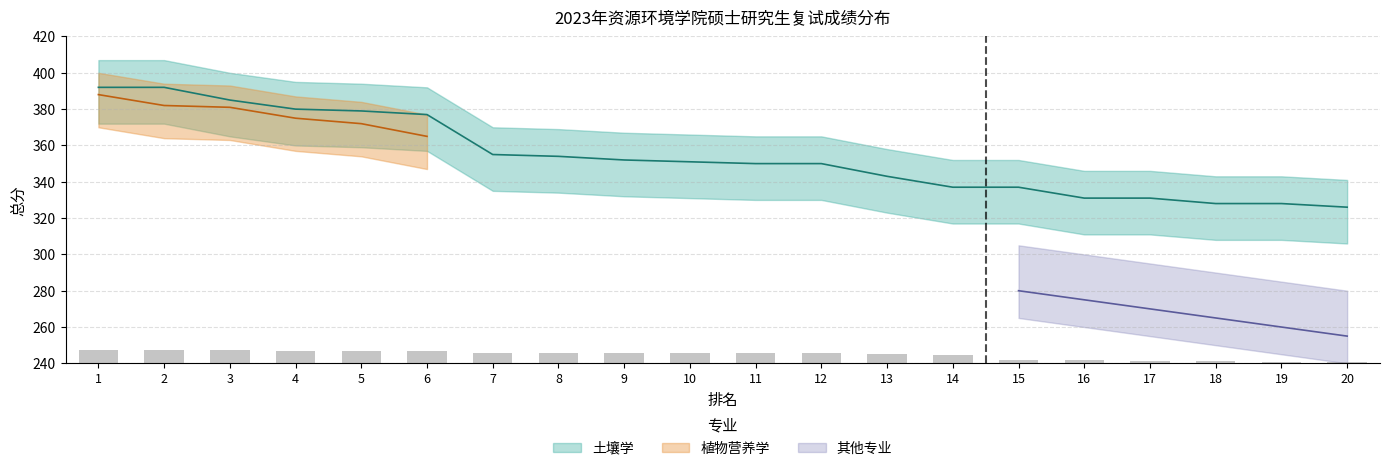

How many data points in 土壤学 are less than 351?

10